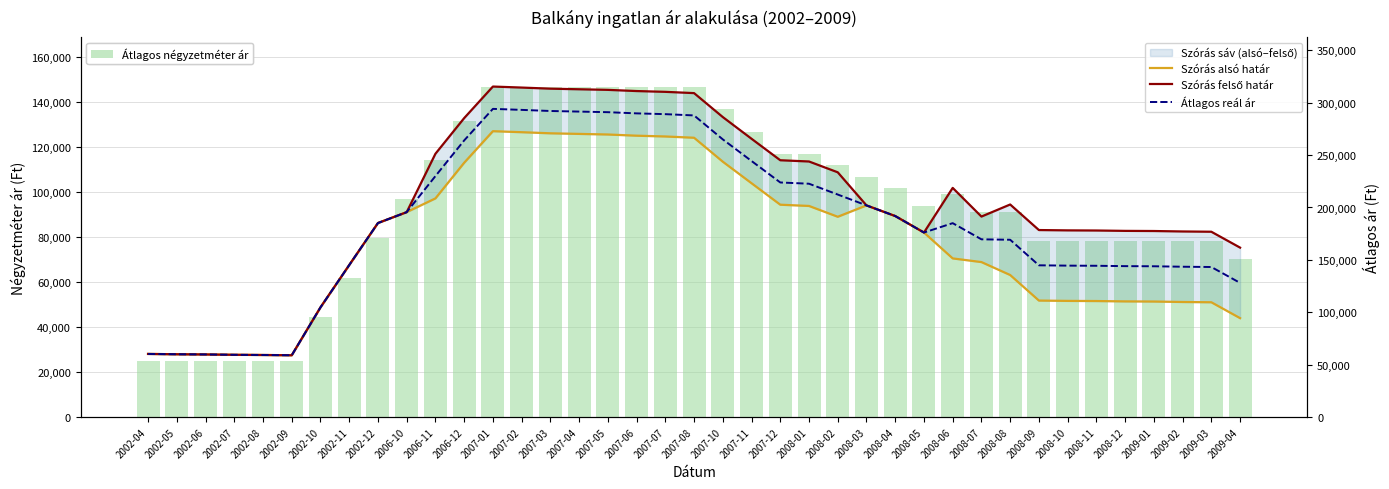

At which category is the sum across all series the highest?

2007-01